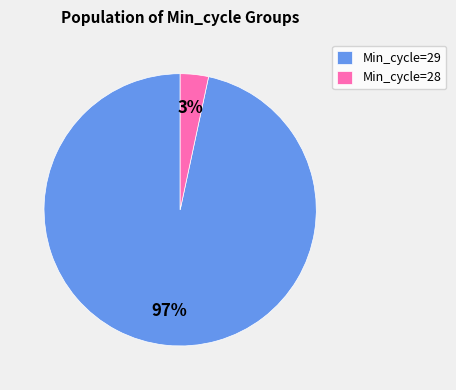

Which category accounts for the majority?

Min_cycle=29